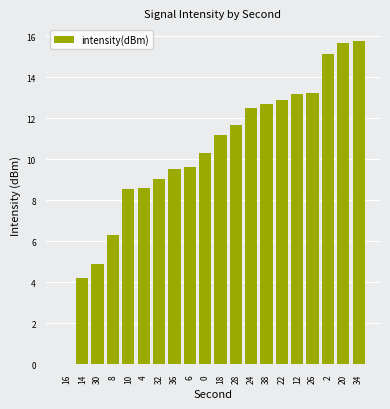

The chart shows a value of 18.7 at 18. True or false?

False